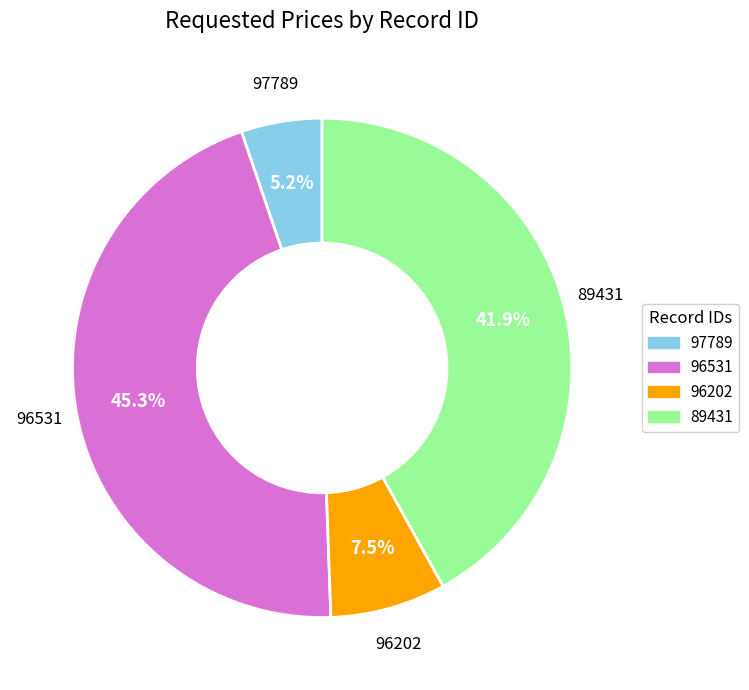

How much of the chart is everything except 96202?

92.5%